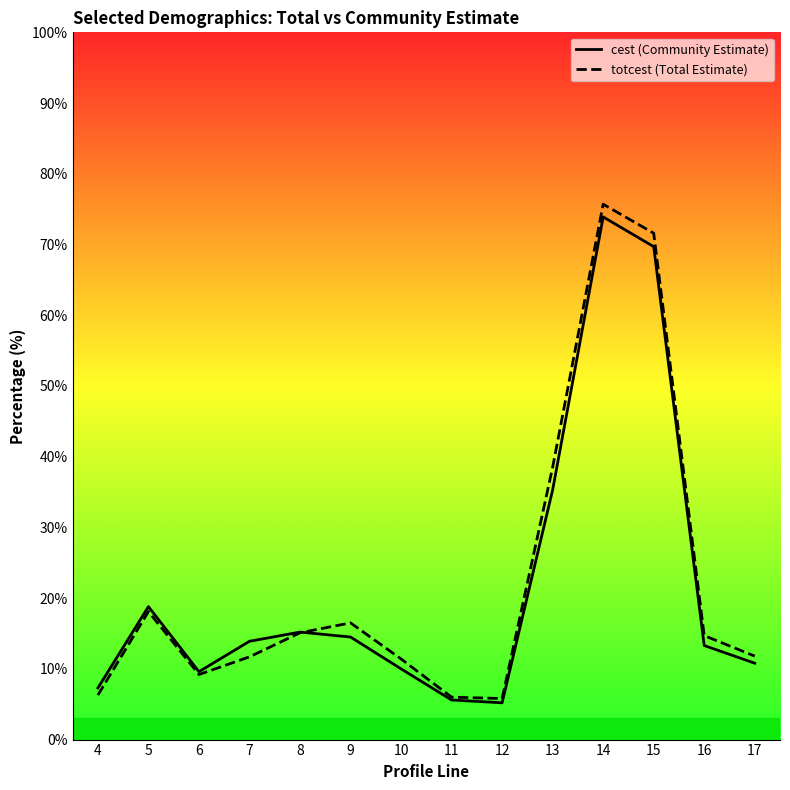

True or false: totcest (Total Estimate) has a value of 71.6 at 15.

True